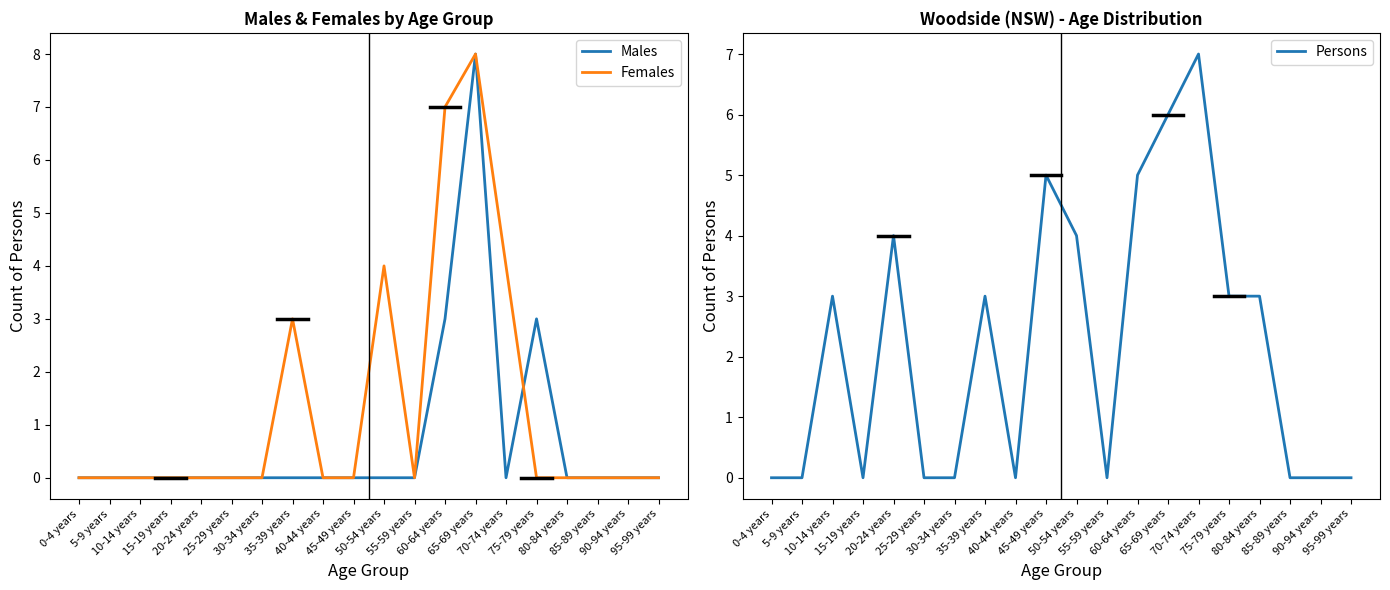

Which category has the highest value across all series?

65-69 years